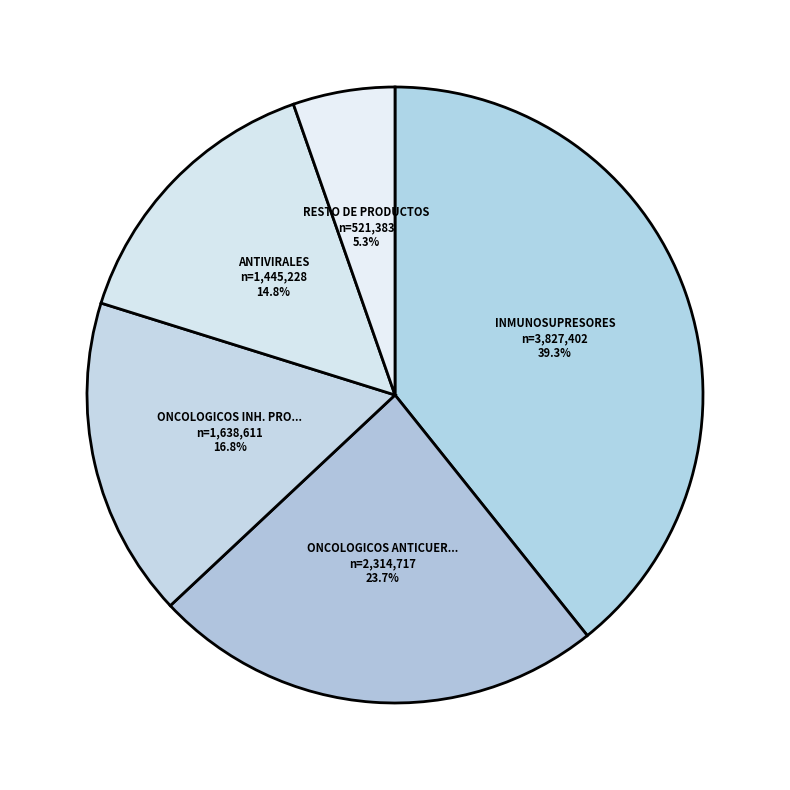

Which slice is the largest?

INMUNOSUPRESORES